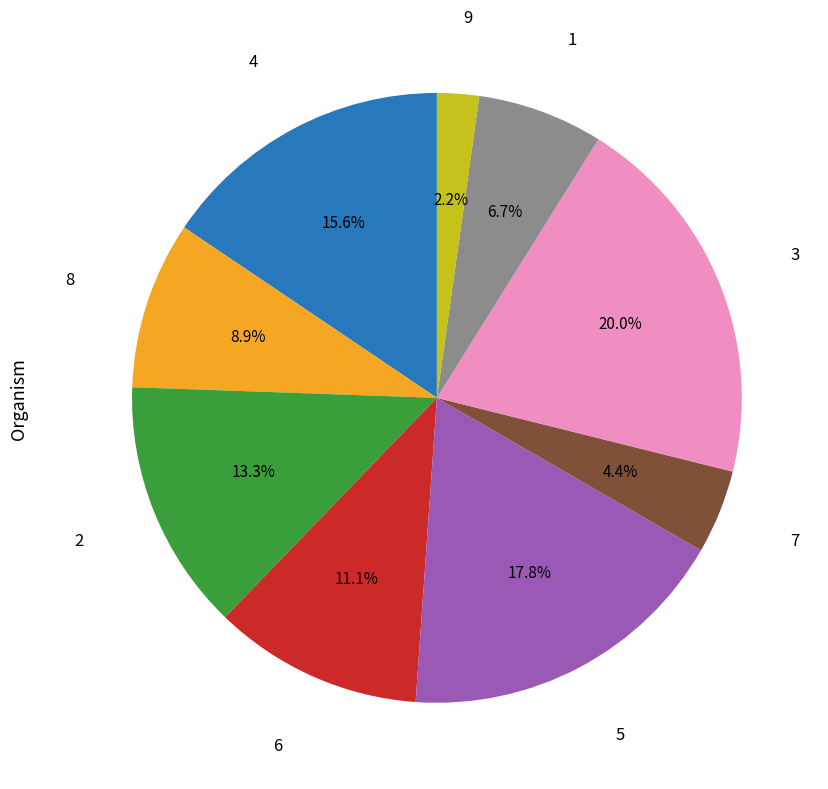

Is there a majority slice in this chart?

No